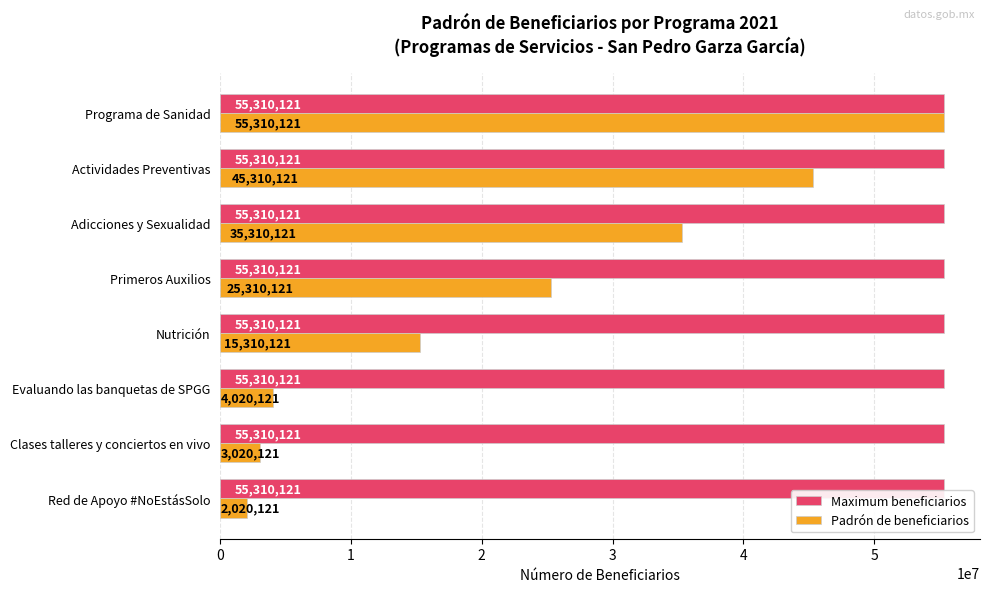

What is the average value of the Padrón de beneficiarios series?

23201371